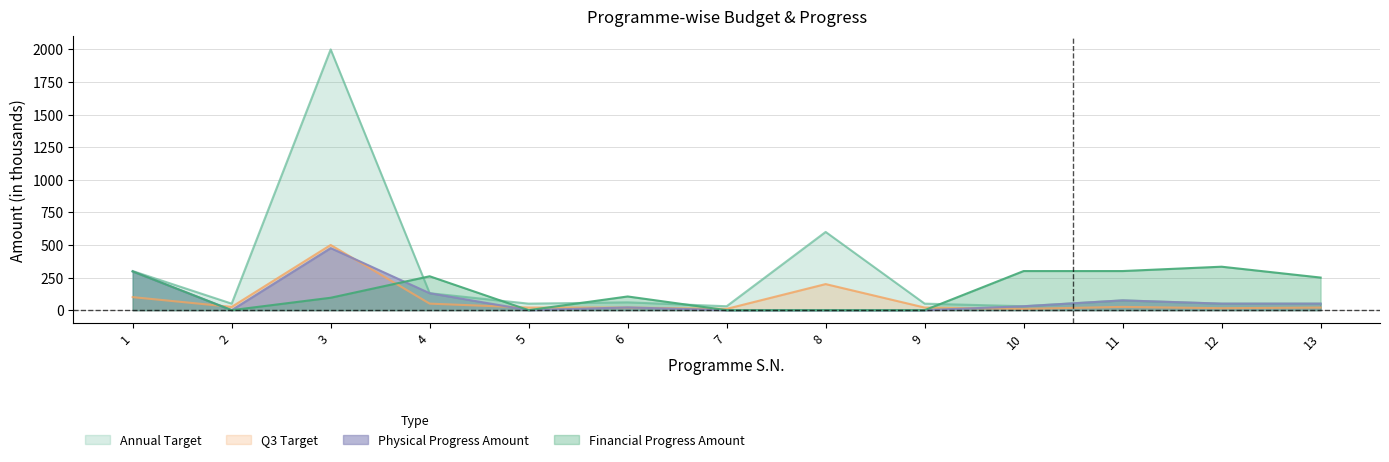

At which category is the sum across all series the highest?

3